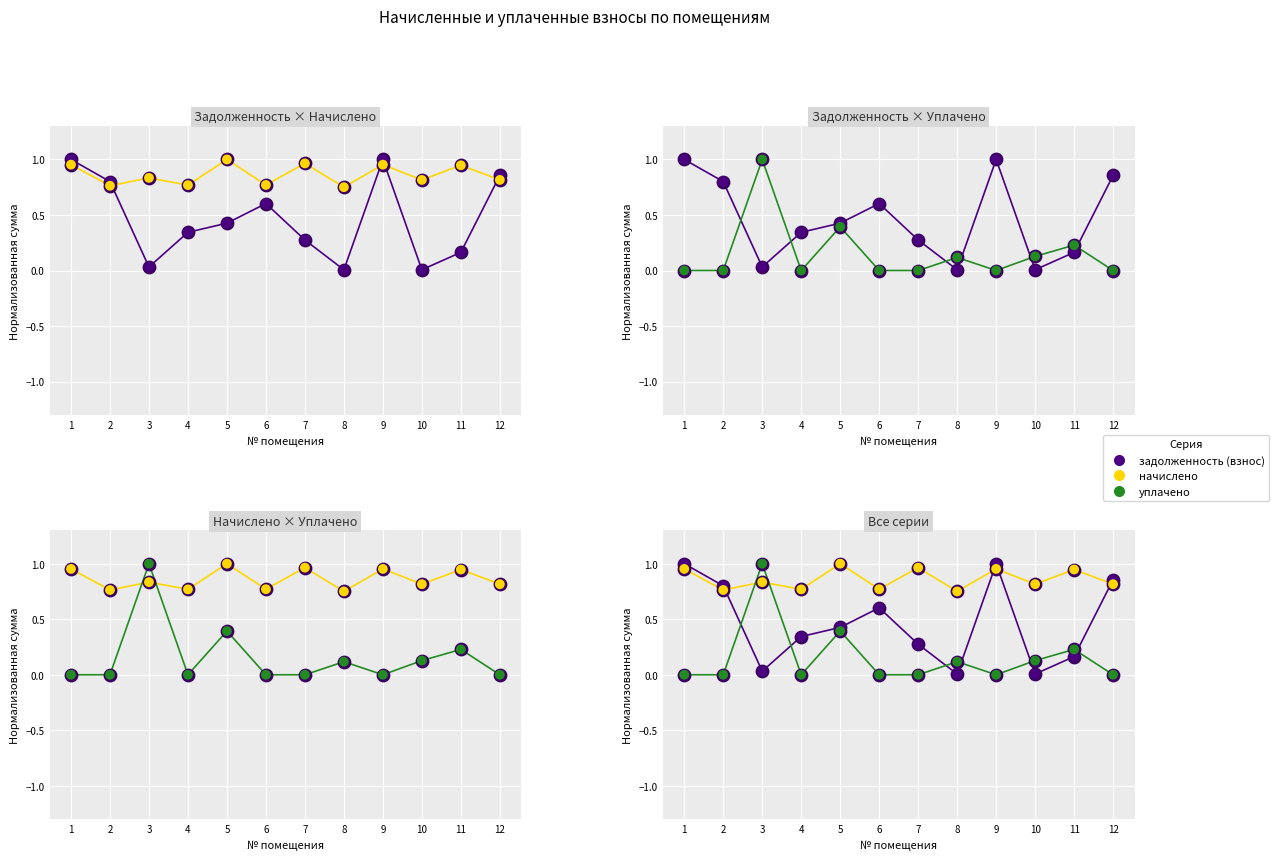

Which series has the largest Y range (max minus min)?

уплачено